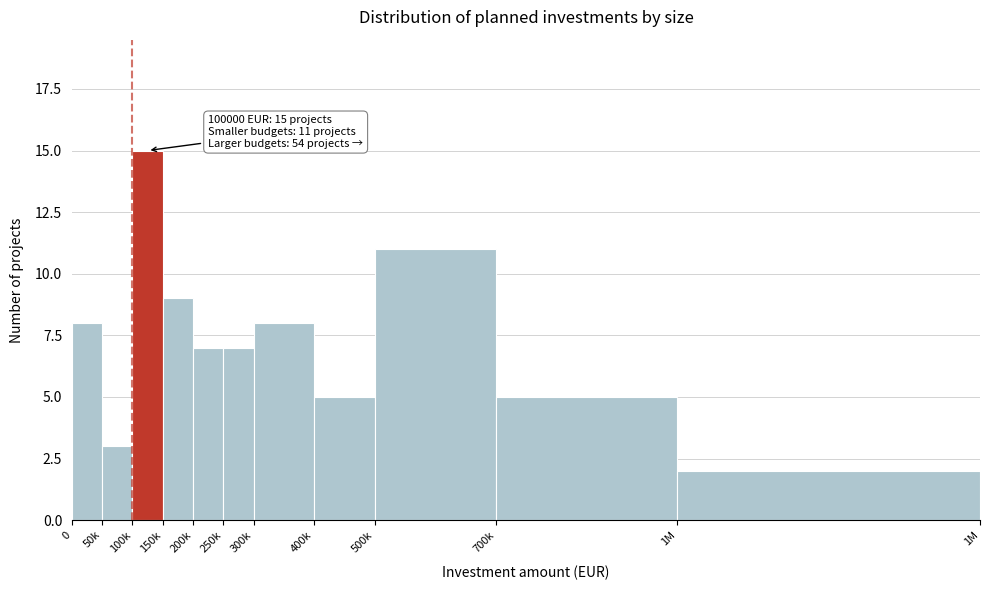

Reading left to right, extract all data points from this chart.

8	3	15	9	7	7	8	5	11	5	2